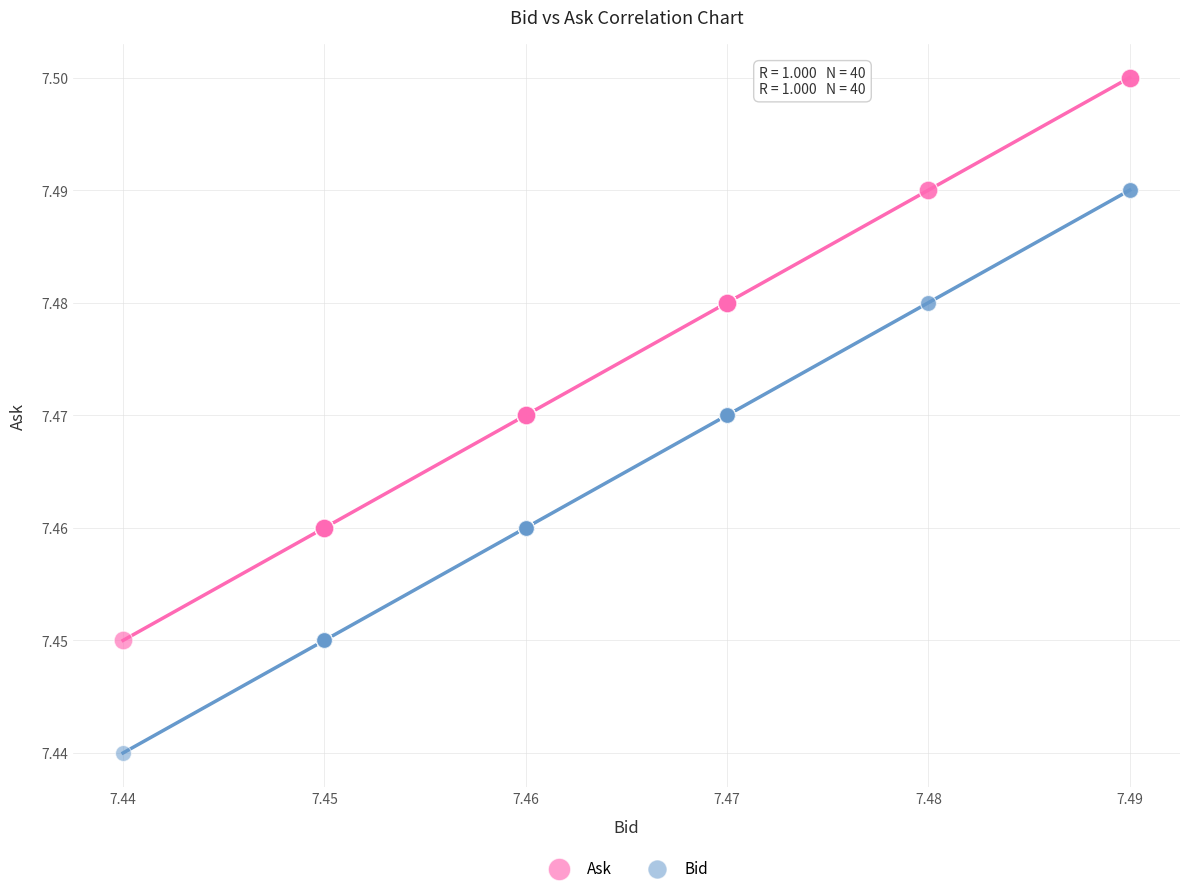

Which series reaches the maximum Y coordinate?

Ask